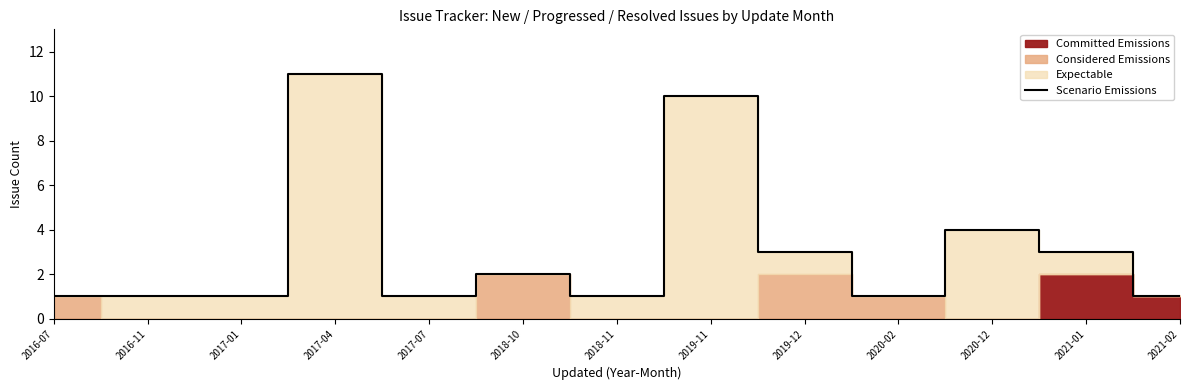

What is the label of the 10th point from the left?

2020-02